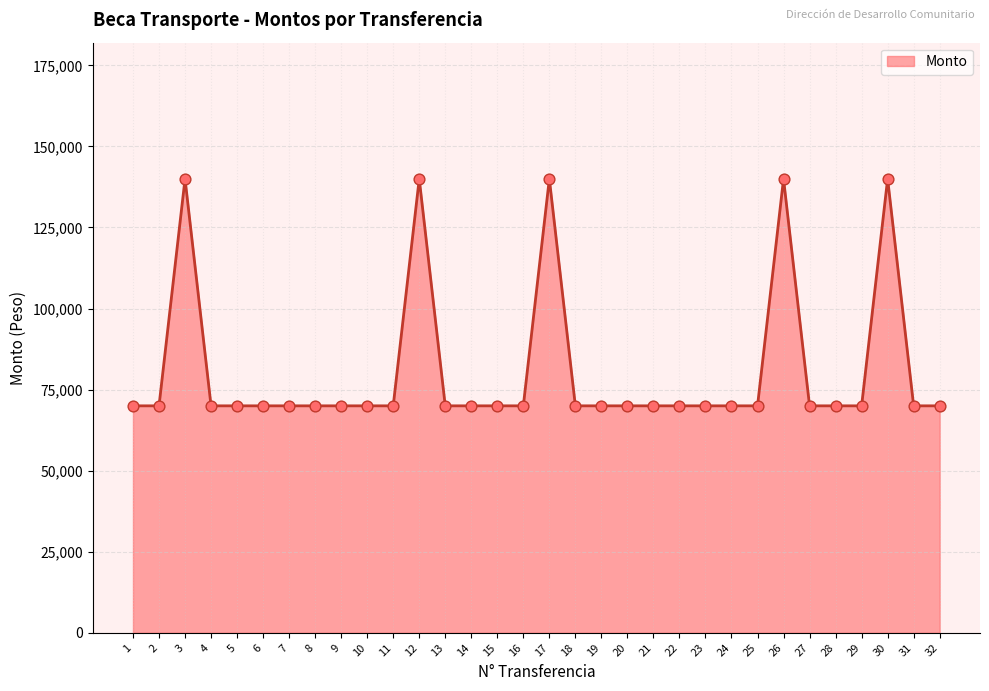

Approximately how many times larger is the value at 1 compared to 24?

1.0